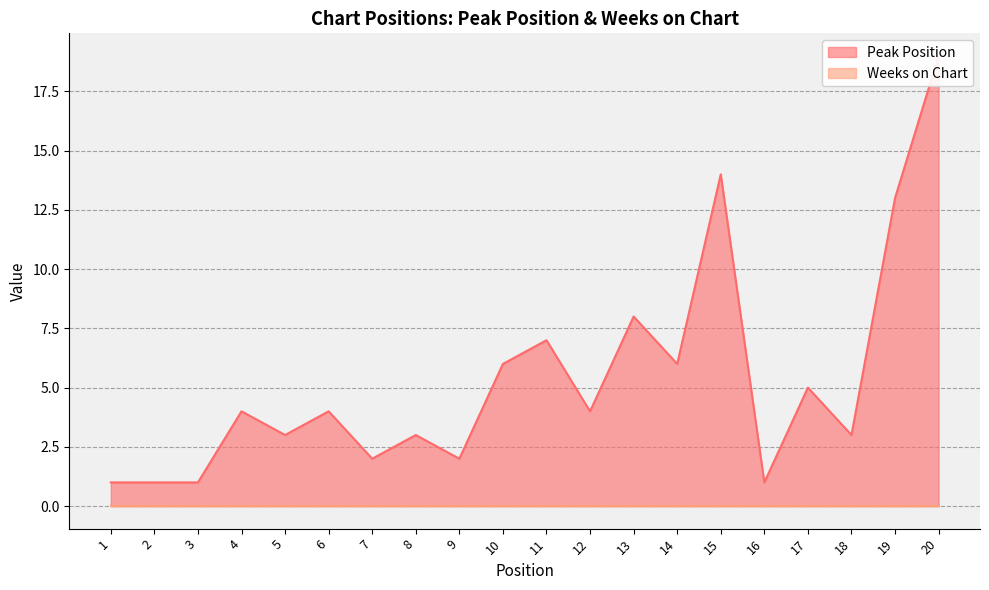

True or false: the data has more than 1 interior local peaks.

True